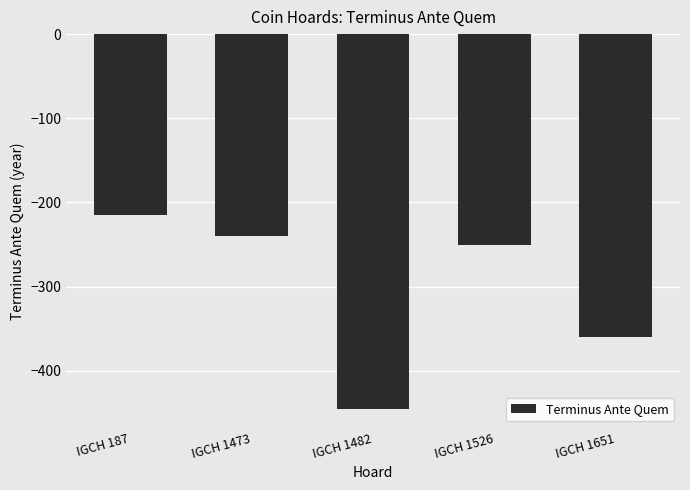

At which label is the value closest to -330?

IGCH 1651